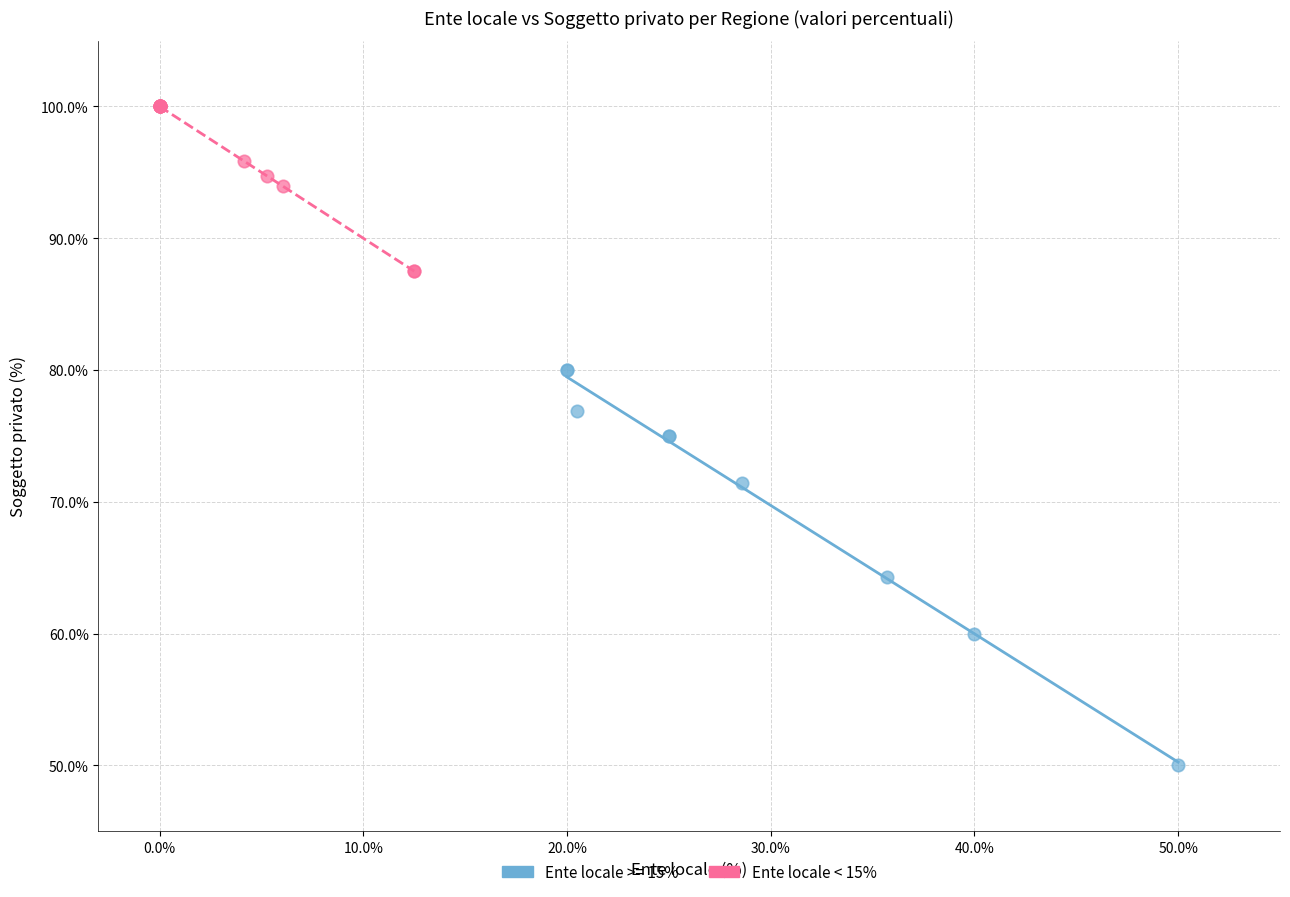

Which series has the widest spread of Y values?

Ente locale >= 15%